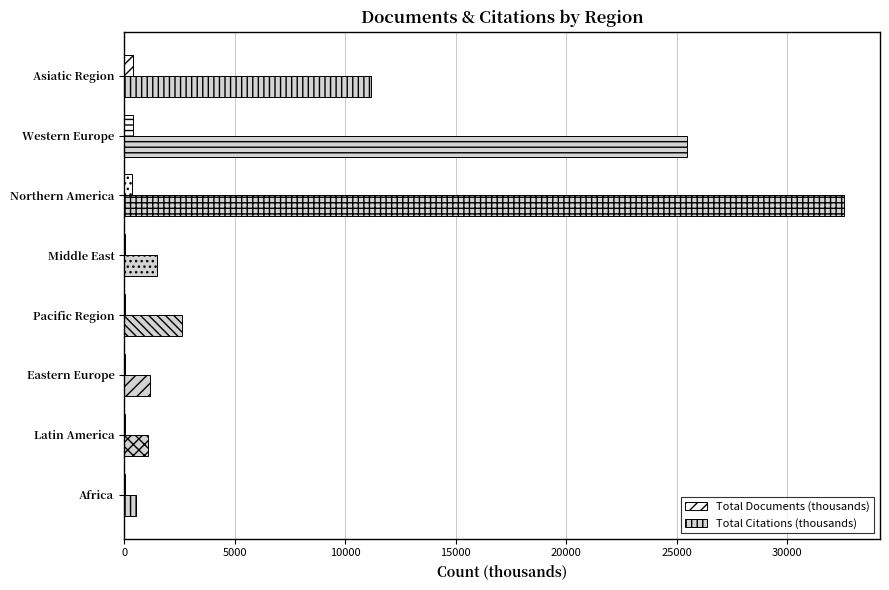

Is the value of Total Documents (thousands) at Africa greater than the value of Total Citations (thousands) at Western Europe?

No